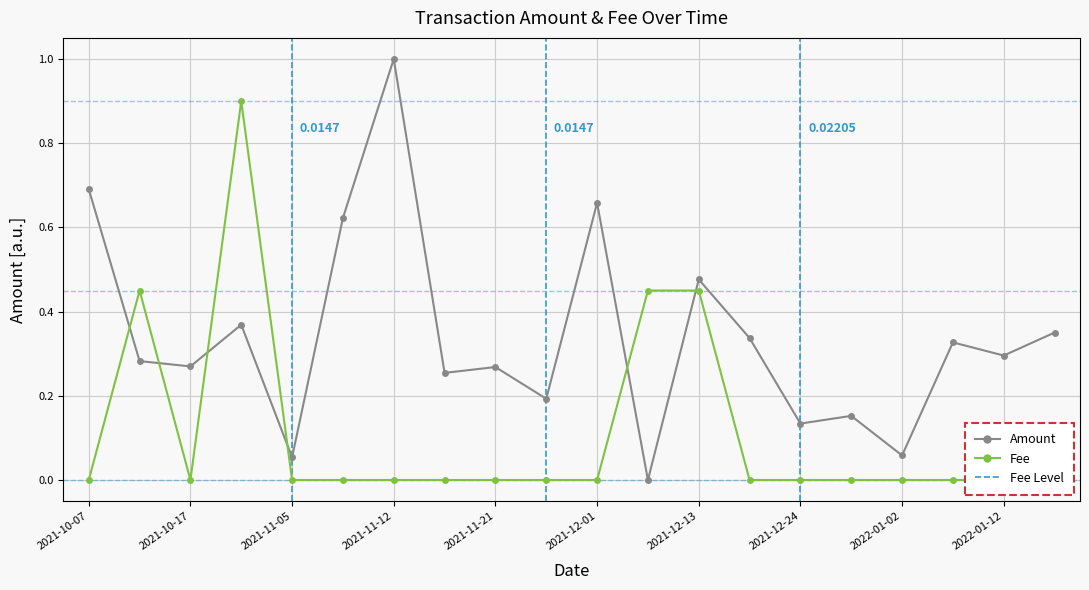

In Fee, how many points are lower than both neighbors (excluding endpoints)?

1